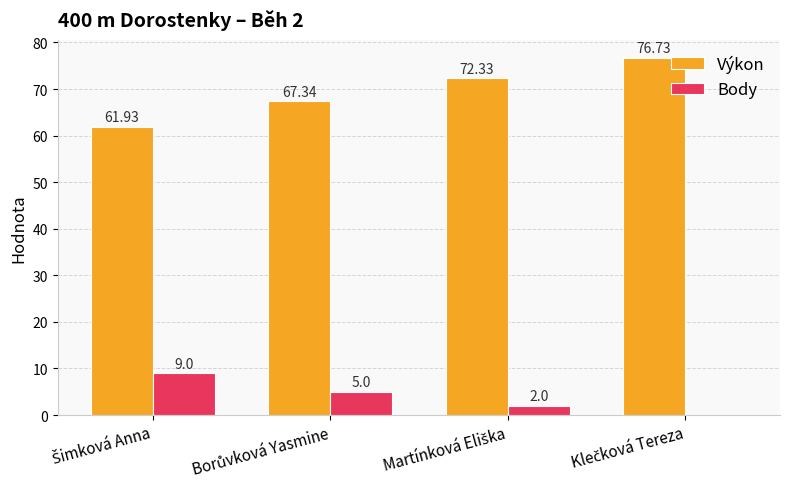

Which series has the largest total across all categories?

Výkon